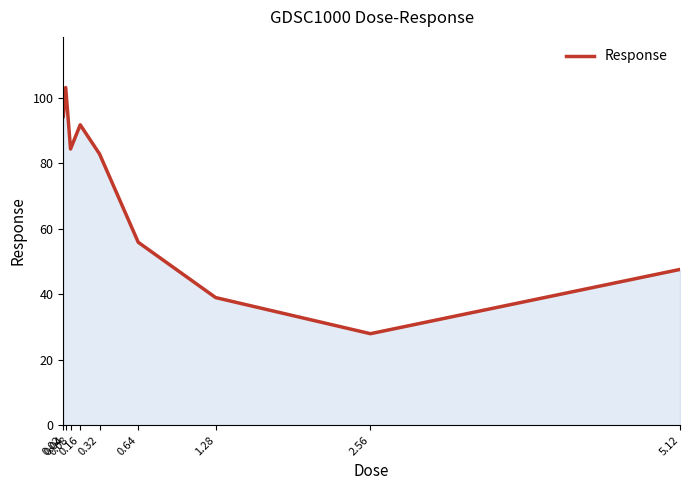

True or false: the data has more than 1 interior local peaks.

True